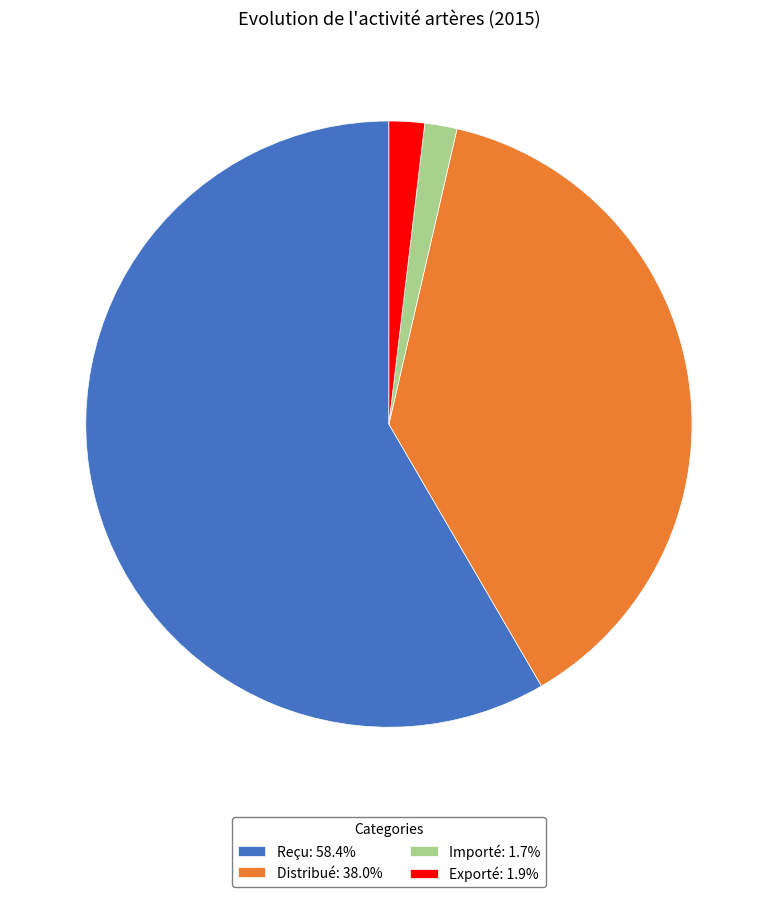

Is Reçu: 58.4% the majority of the pie?

Yes